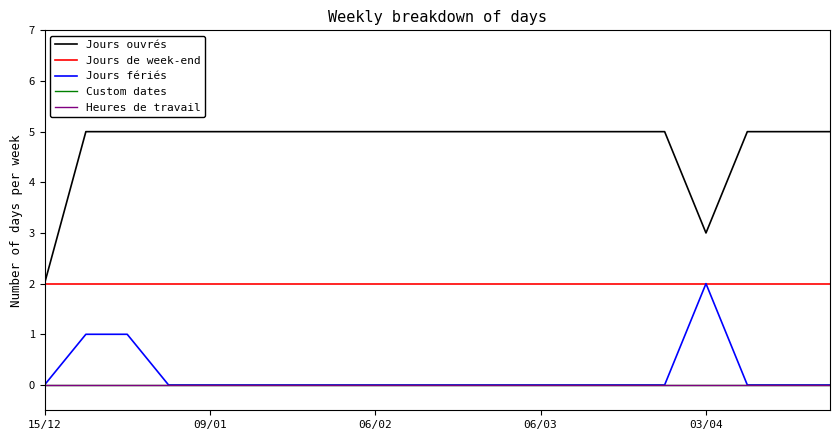

Reading left to right, list all the values displayed in this chart.

Jours ouvrés: 2	5	5	5	5	5	5	5	5	5	5	5	5	5	5	5	3	5	5	5
Jours de week-end: 2	2	2	2	2	2	2	2	2	2	2	2	2	2	2	2	2	2	2	2
Jours fériés: 0	1	1	0	0	0	0	0	0	0	0	0	0	0	0	0	2	0	0	0
Custom dates: 0	0	0	0	0	0	0	0	0	0	0	0	0	0	0	0	0	0	0	0
Heures de travail: 0	0	0	0	0	0	0	0	0	0	0	0	0	0	0	0	0	0	0	0